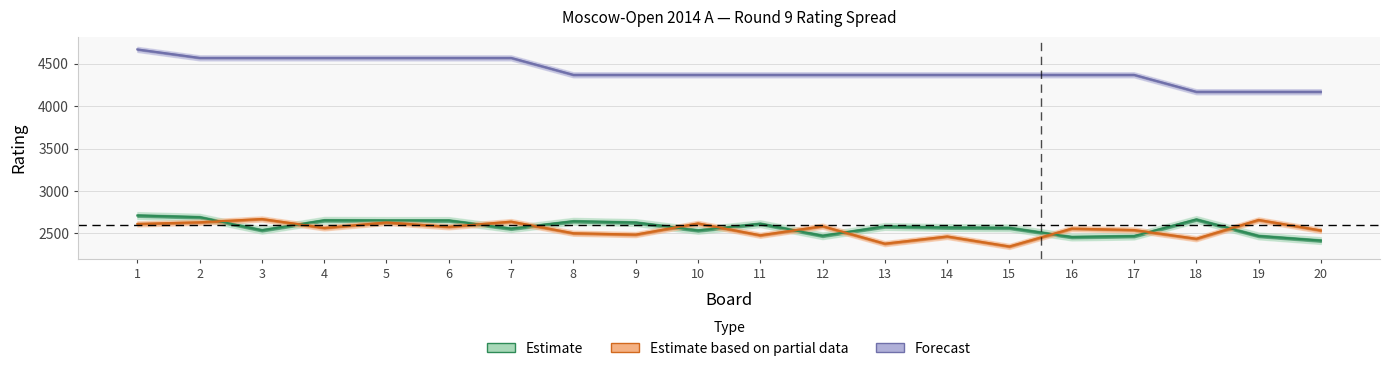

Is it true that Rating_White equals 3742 at 17?

False